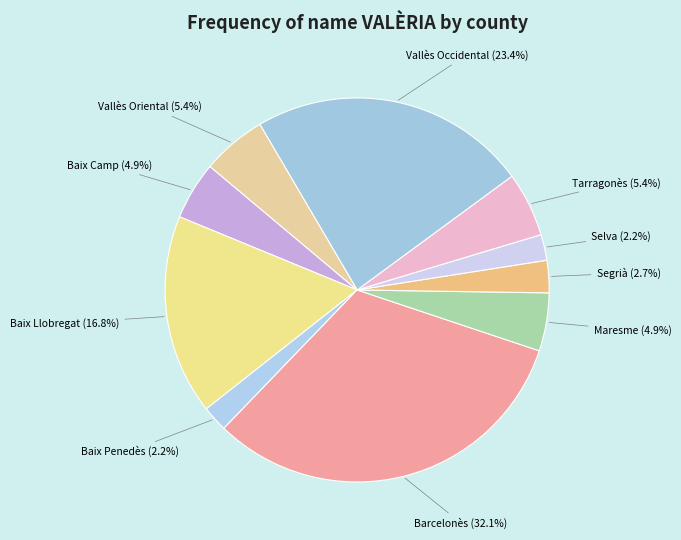

How many slices are in this pie chart?

10